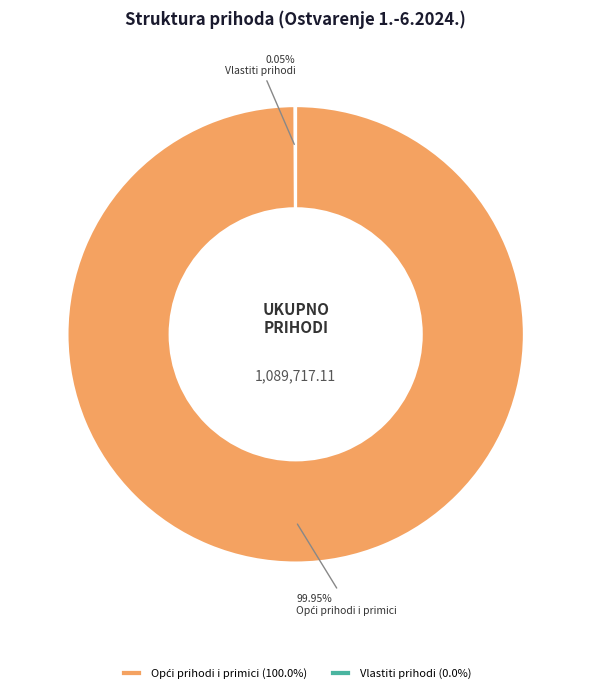

Is there any slice that represents more than half of the pie?

Yes